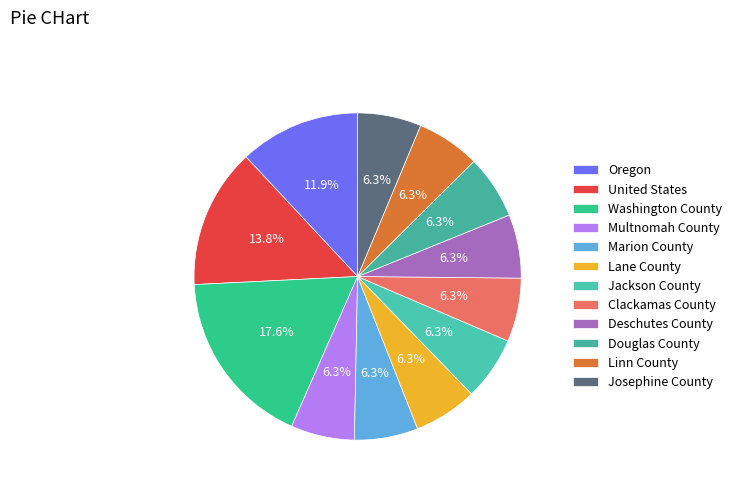

How many segments does this pie chart have?

12